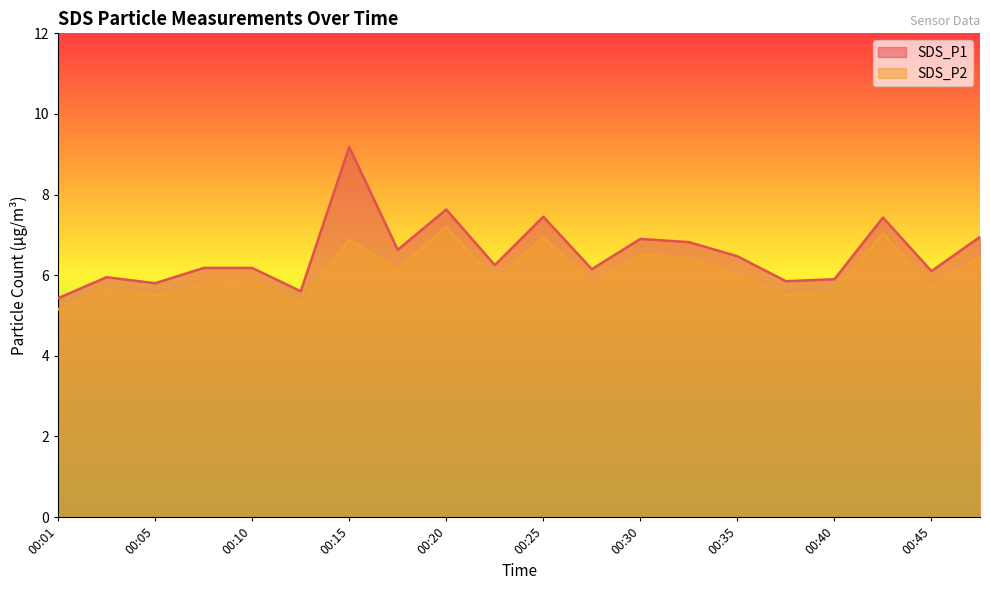

Reading left to right, list all the values displayed in this chart.

SDS_P1: 5.4	6.0	5.8	6.2	6.2	5.6	9.2	6.6	7.6	6.2	7.5	6.2	6.9	6.8	6.5	5.8	5.9	7.4	6.1	7.0
SDS_P2: 5.2	5.7	5.5	5.8	5.9	5.3	6.9	6.1	7.2	5.8	7.0	5.8	6.5	6.4	6.0	5.5	5.6	7.0	5.7	6.5